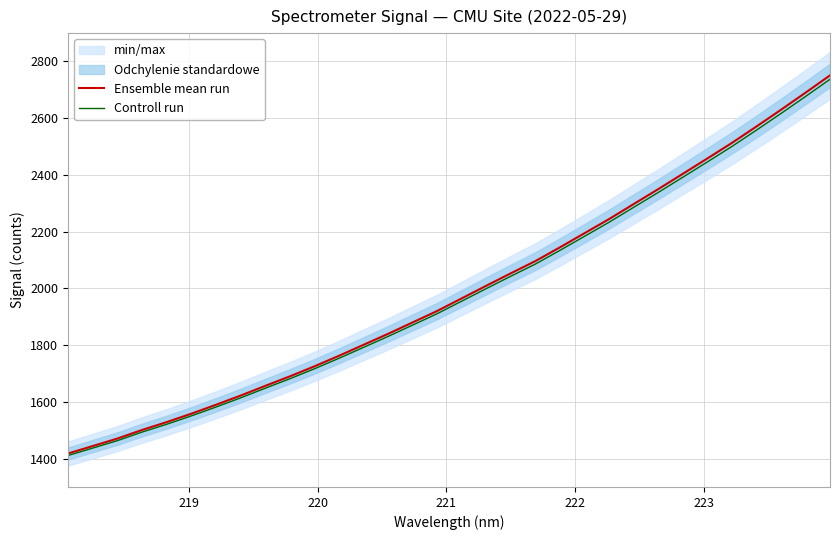

Which series has the largest range (max minus min)?

Ensemble mean run